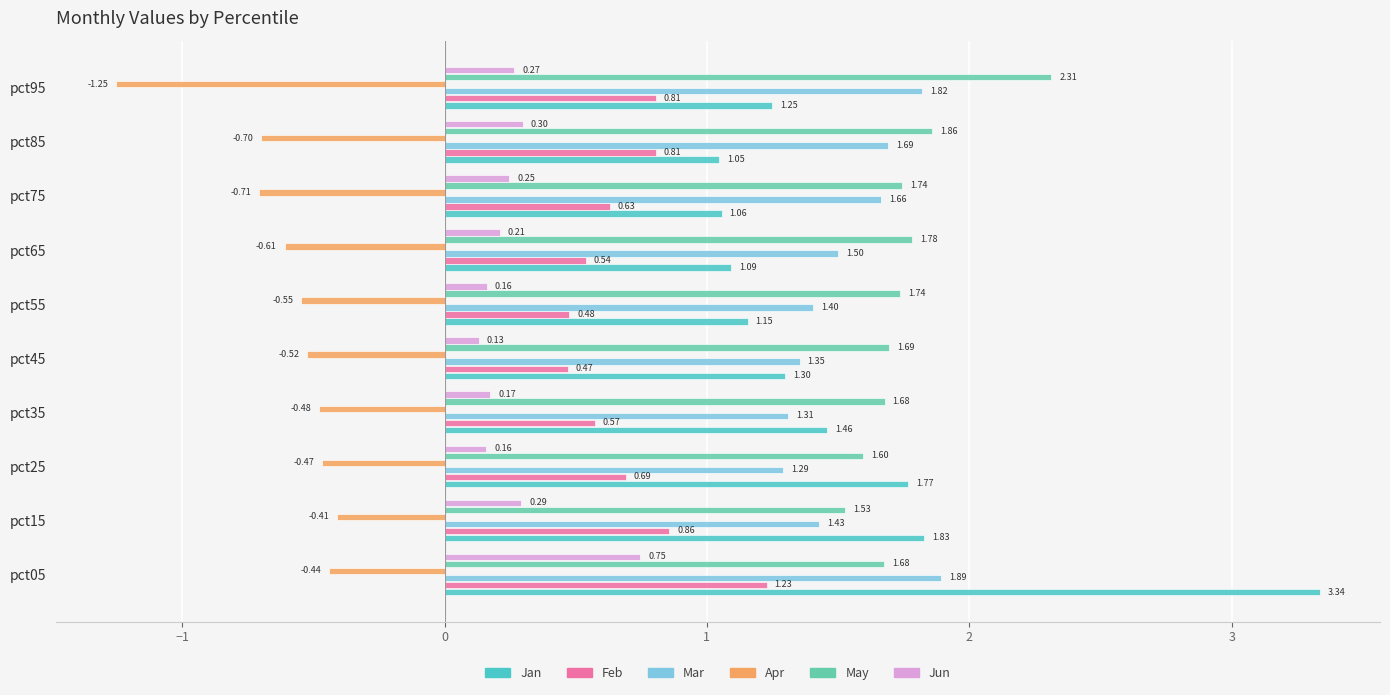

What is the sum of the May values at pct65 and pct25?

3.4